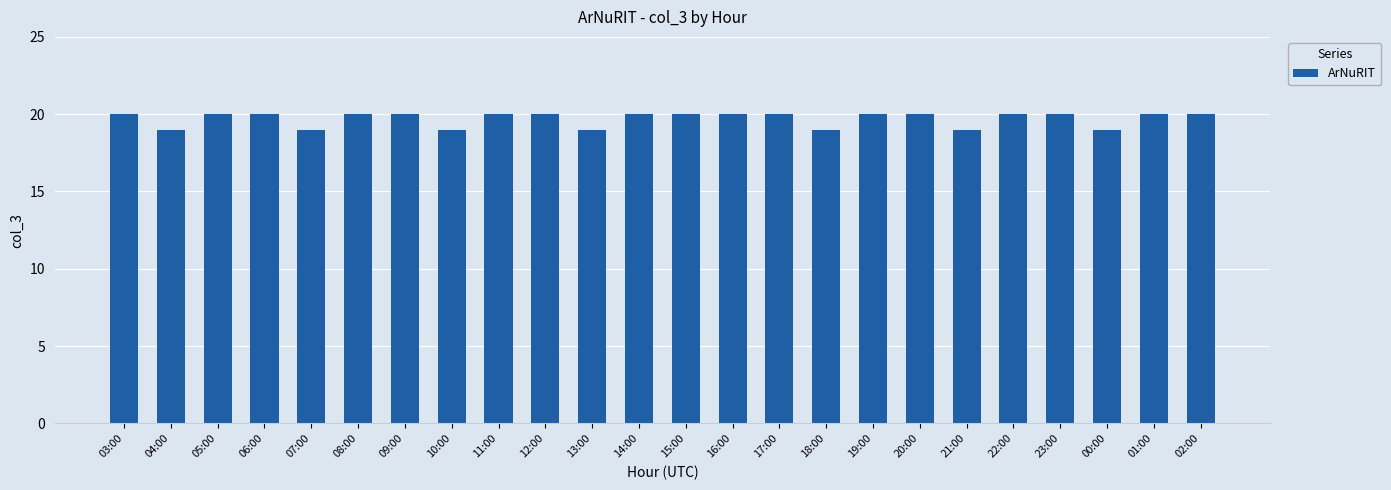

What is the ratio of the value at 03:00 to the value at 09:00?

1.0